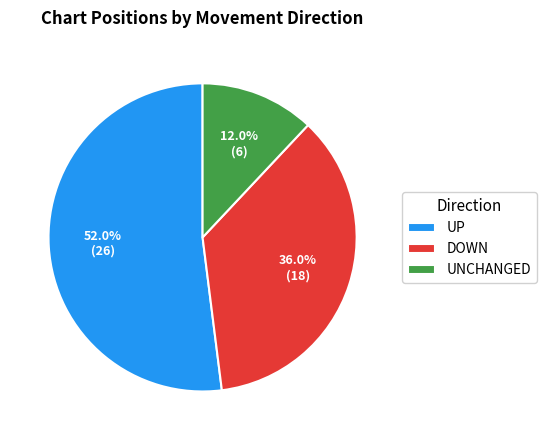

Which category has the biggest portion of the pie?

UP